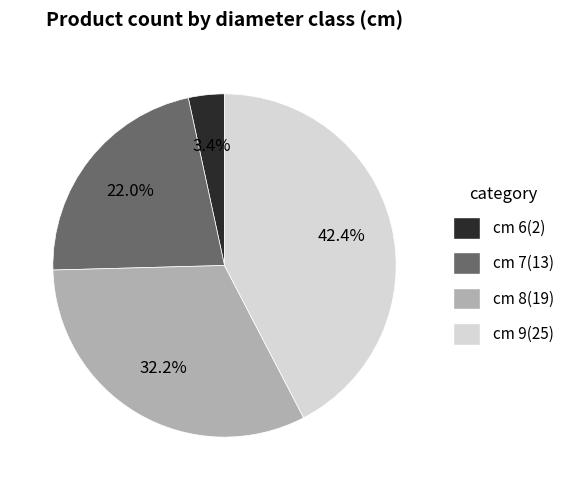

Does any single category account for the majority?

No